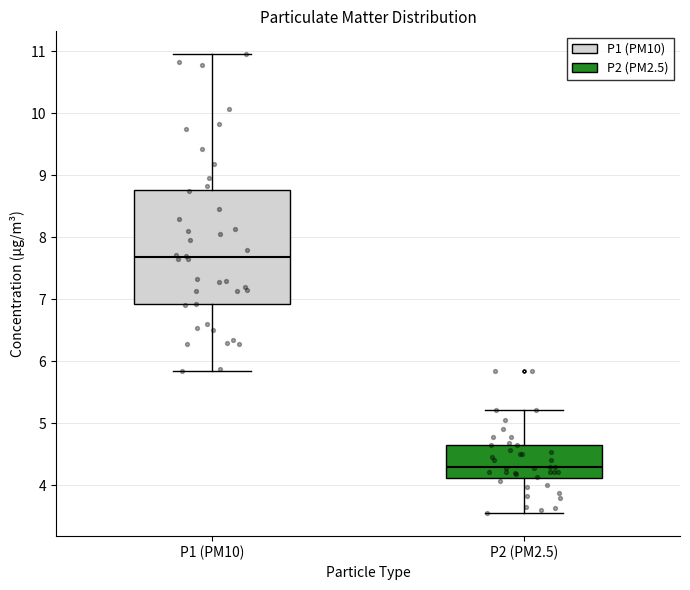

Reading left to right, read every box against the y-axis: the position of its median line, the range the box covers, and the ends of its whiskers. The values are not printed on the chart, so give them approximately, as read against the axis.

P1 (PM10): median 7.7, box 6.9 to 8.8, whiskers 5.9 to 11.0
P2 (PM2.5): median 4.3, box 4.1 to 4.7, whiskers 3.6 to 5.2